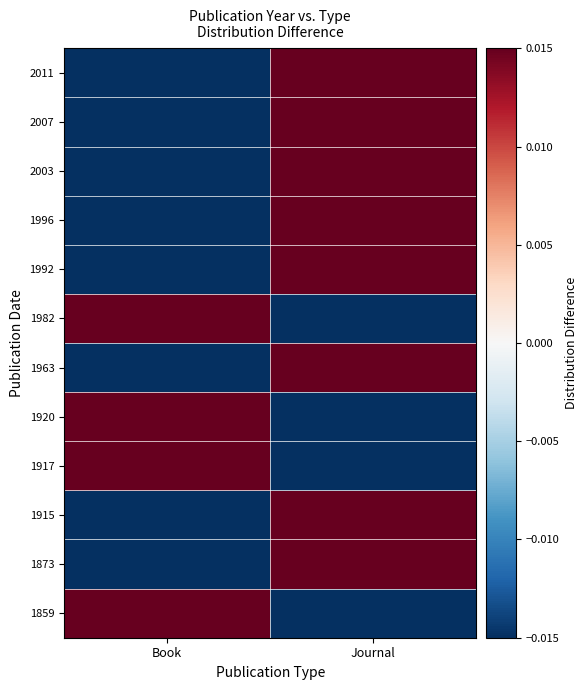

Count the number of categories in the chart.

2